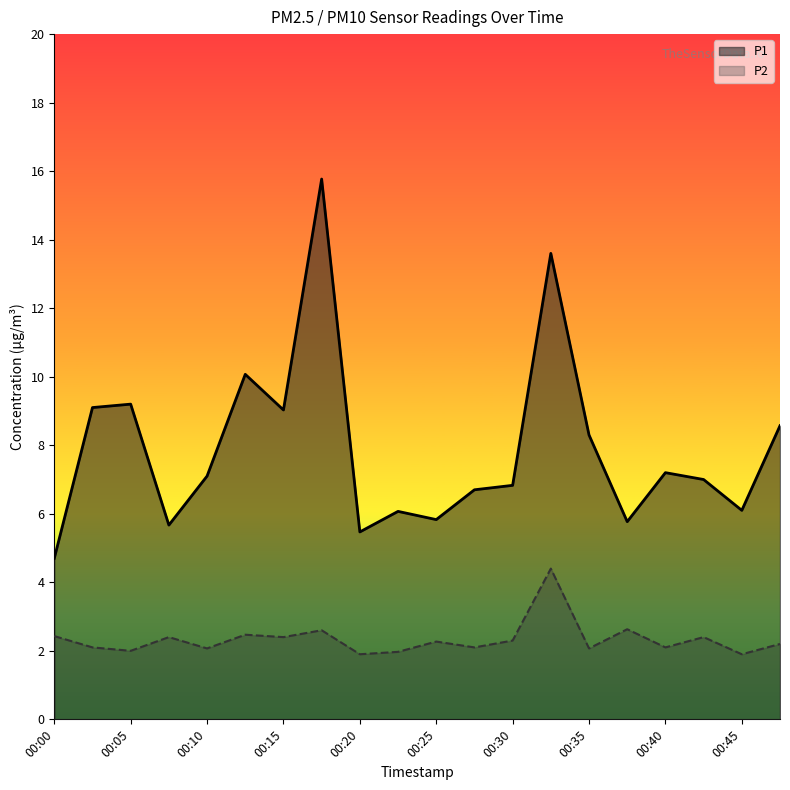

The value of P1 at 00:05 is 5.5. True or false?

False